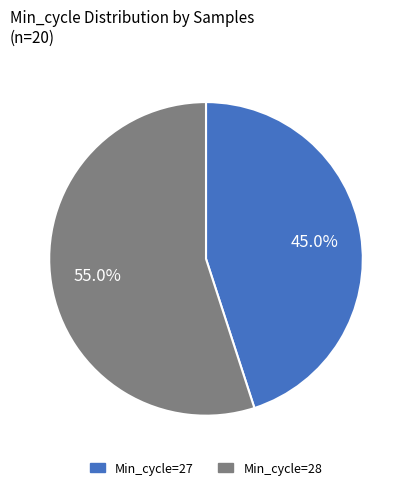

Is there any slice that represents more than half of the pie?

Yes